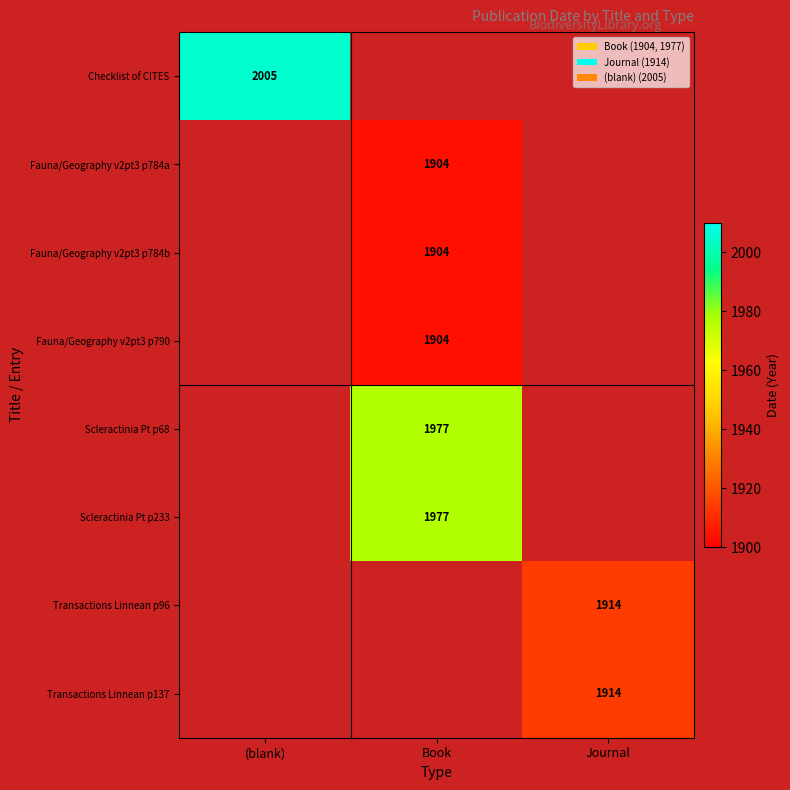

Is it true that Fauna/Geography v2pt3 p790 equals 2482 at Book?

False